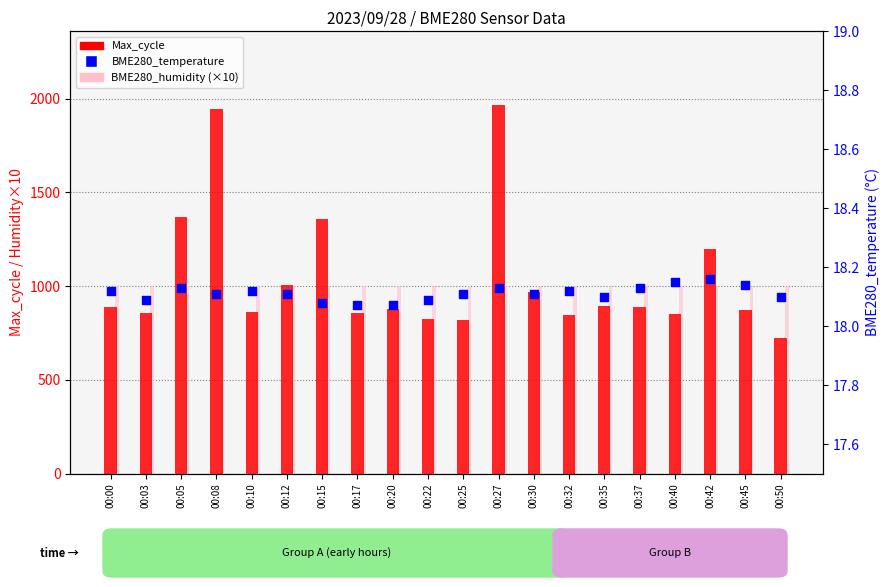

At which category is the sum across all series the highest?

00:27